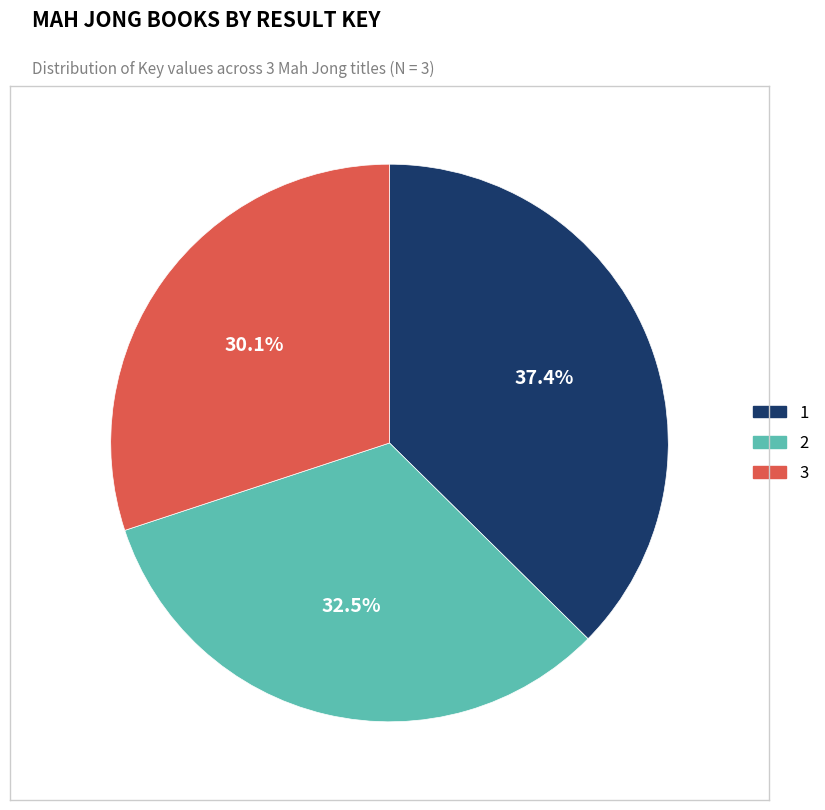

Combined, do 1 and 3 account for over 50%?

Yes